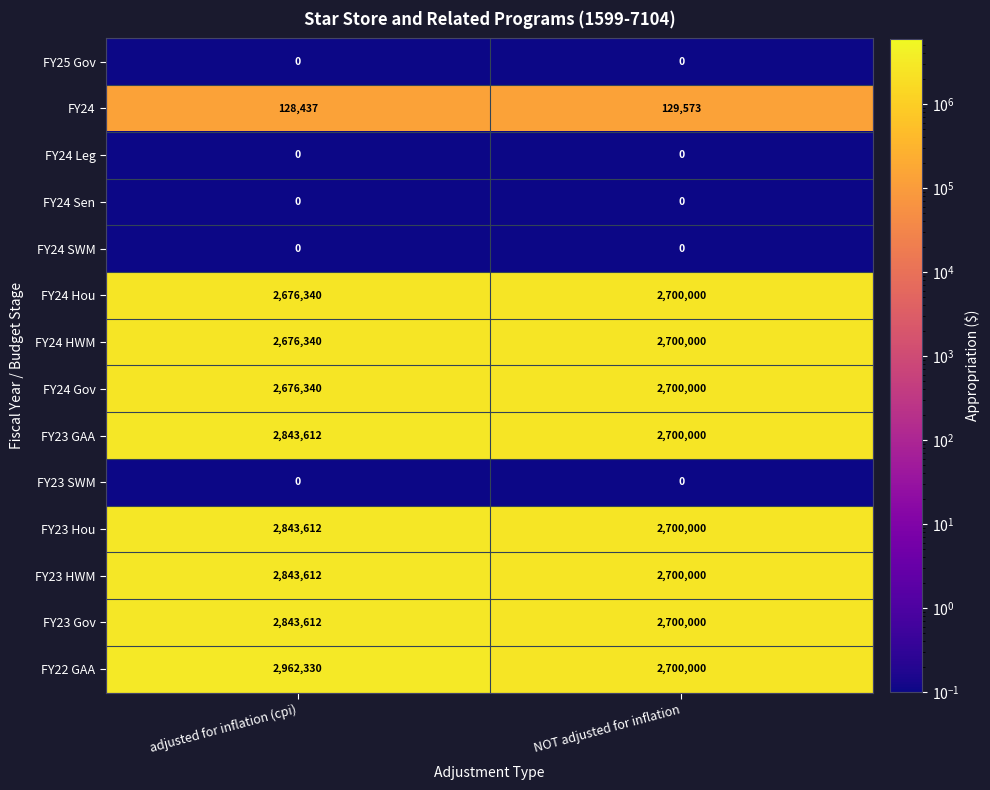

What is the difference between the highest and lowest values at NOT adjusted for inflation?

2700000